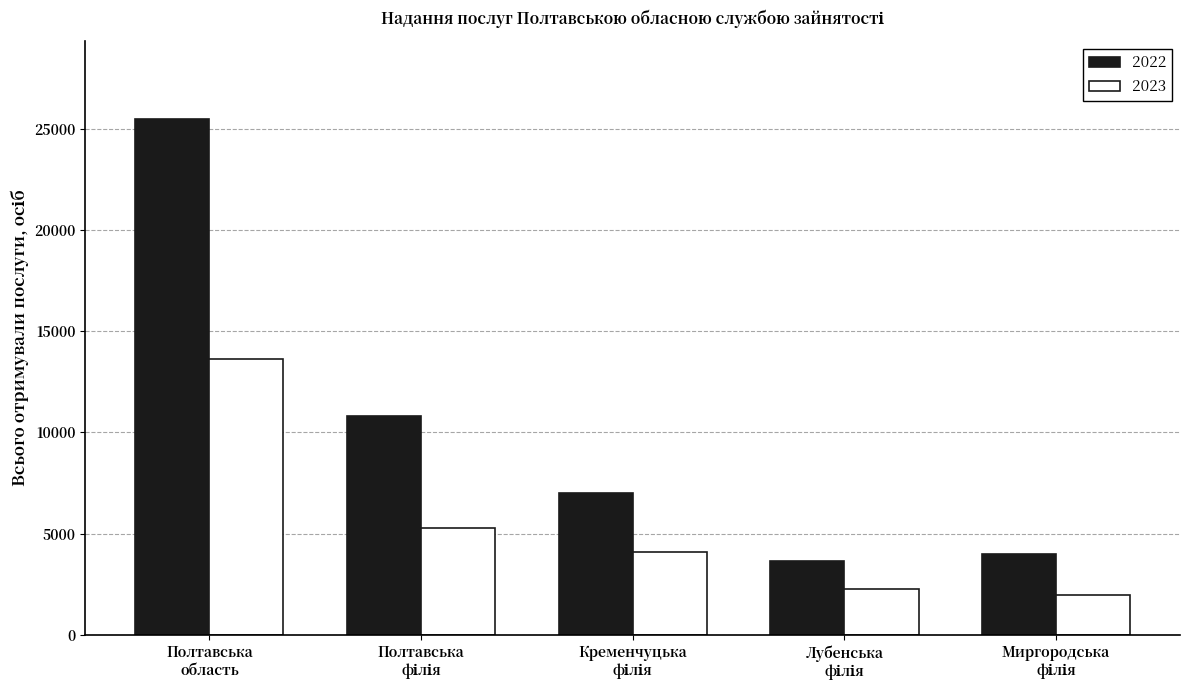

Which series has the largest total across all categories?

2022